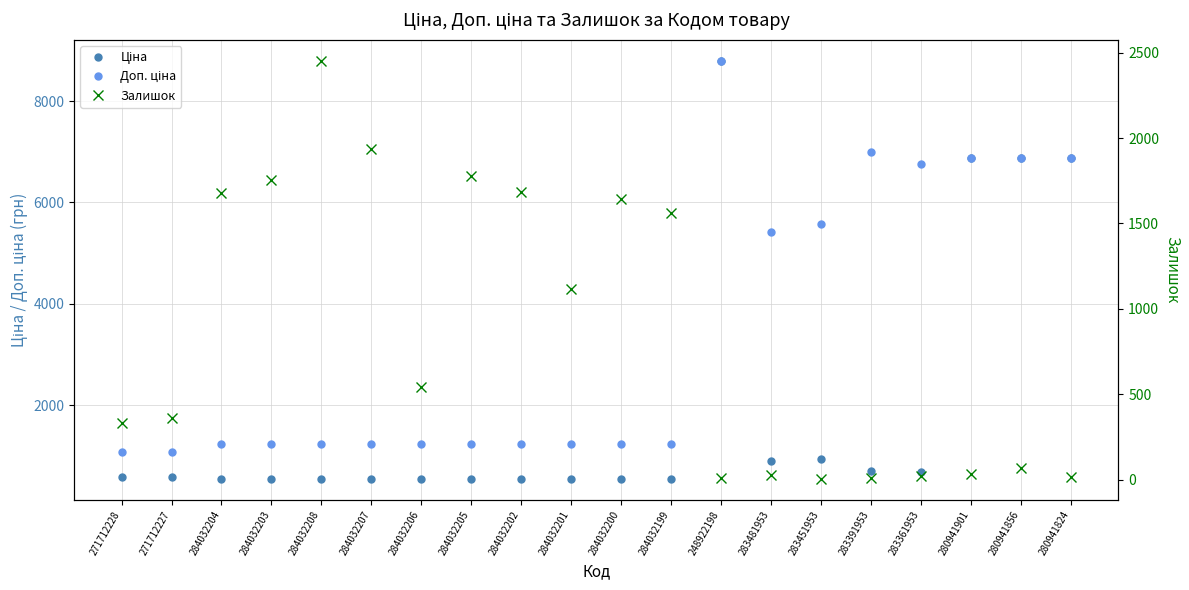

Where is Ціна nearest to the value 4666?

280941901